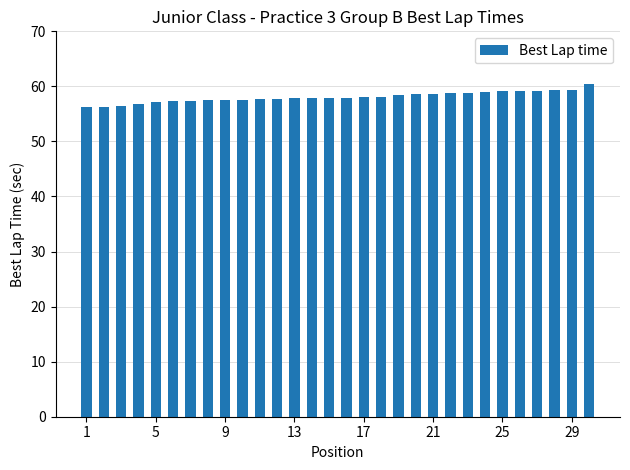

What is the greatest value displayed?

60.5